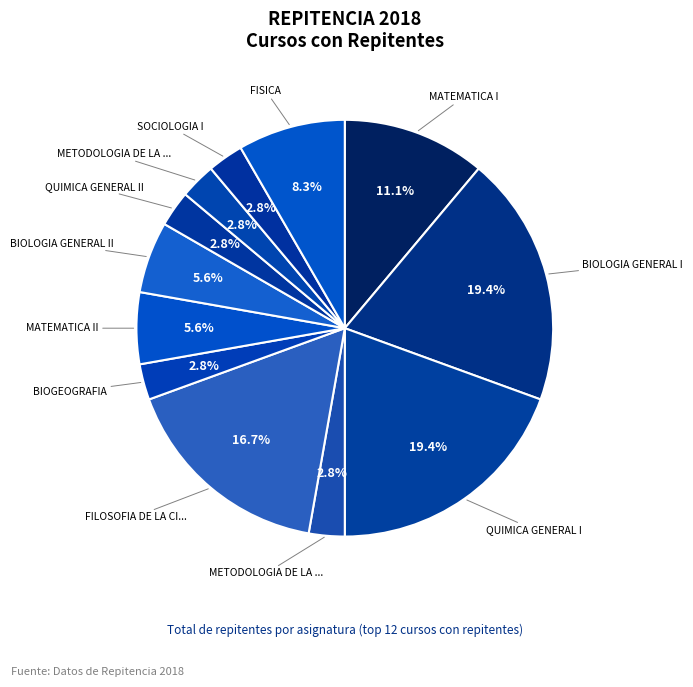

How many slices are in this pie chart?

12